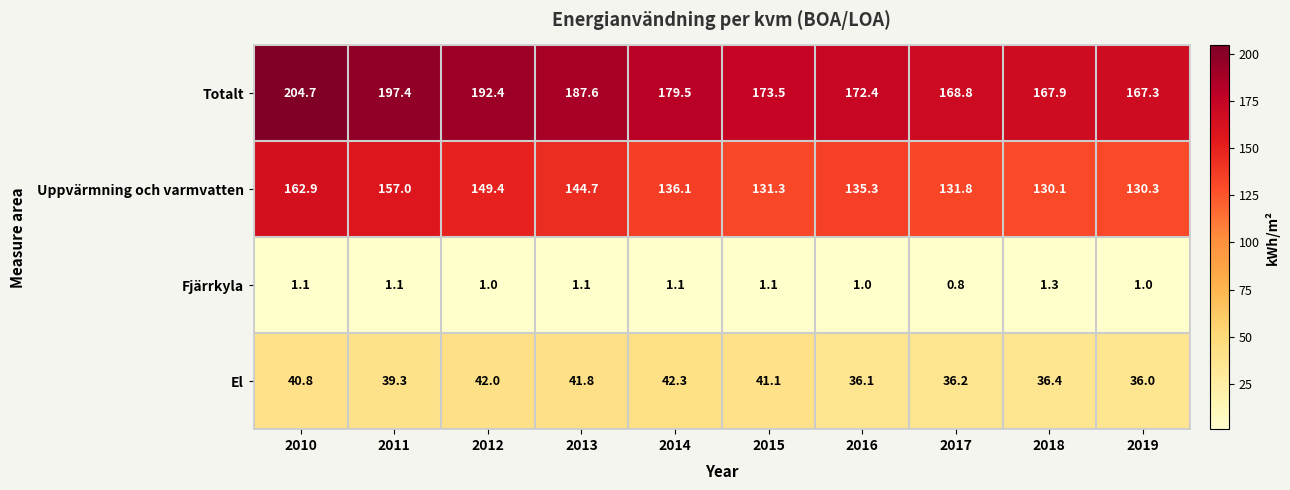

Rank the series by their average value, from highest to lowest.

Totalt, Uppvärmning och varmvatten, El, Fjärrkyla